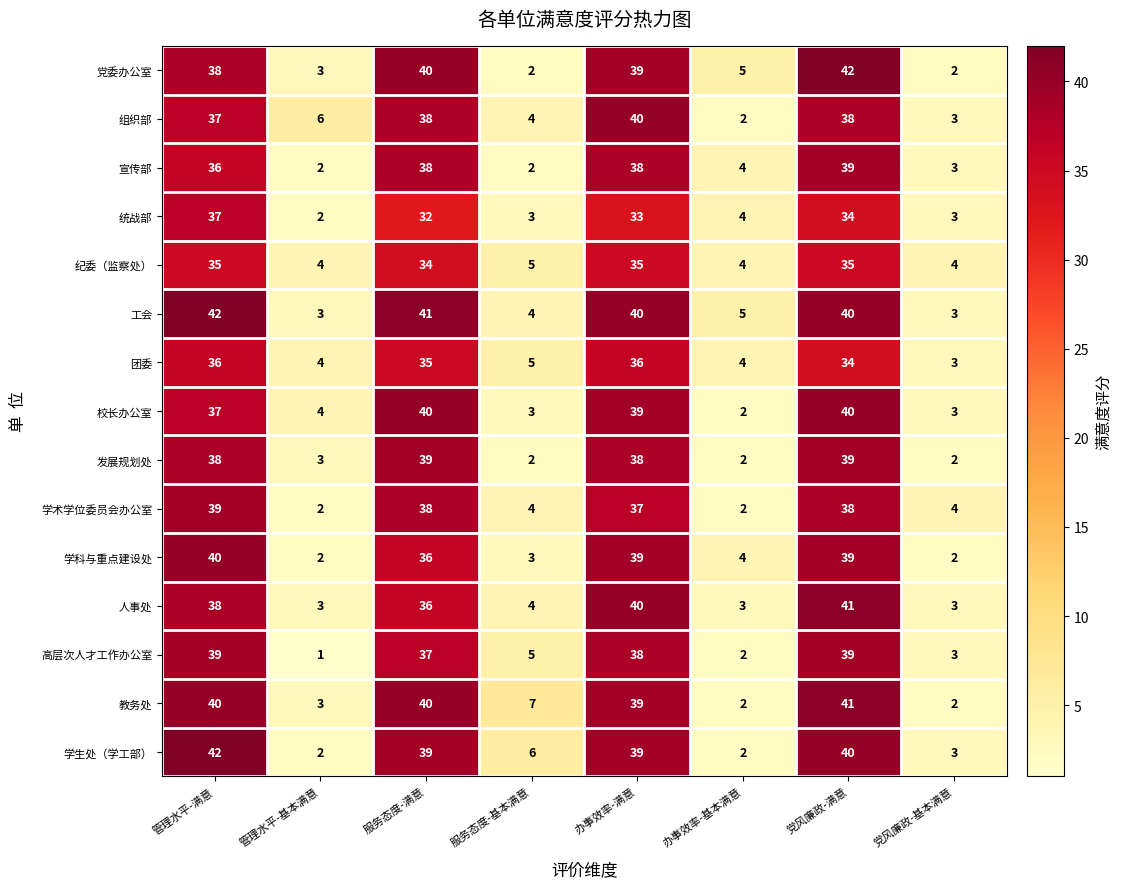

The 学科与重点建设处 series shows 19 at 党风廉政-满意. True or false?

False